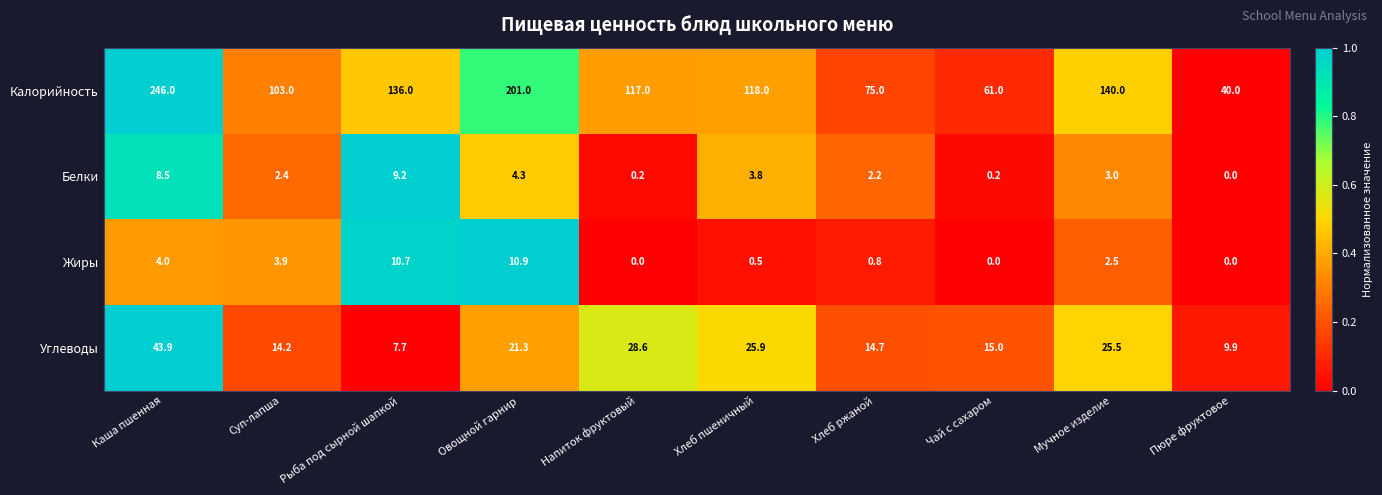

Is it true that Углеводы equals 7.7 at Рыба под сырной шапкой?

True